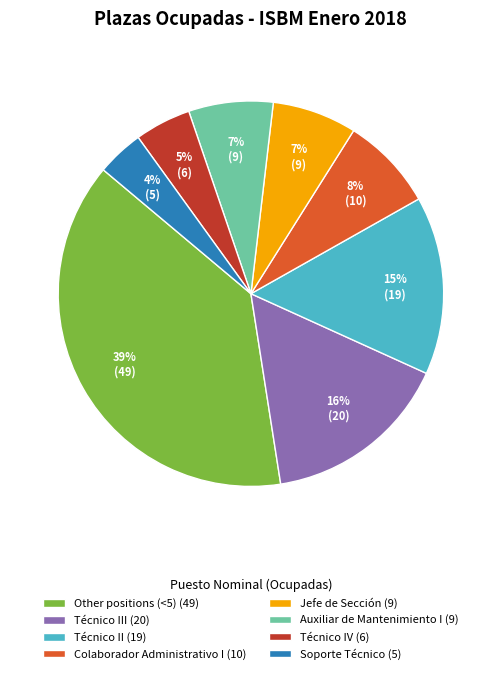

Is there a majority slice in this chart?

No